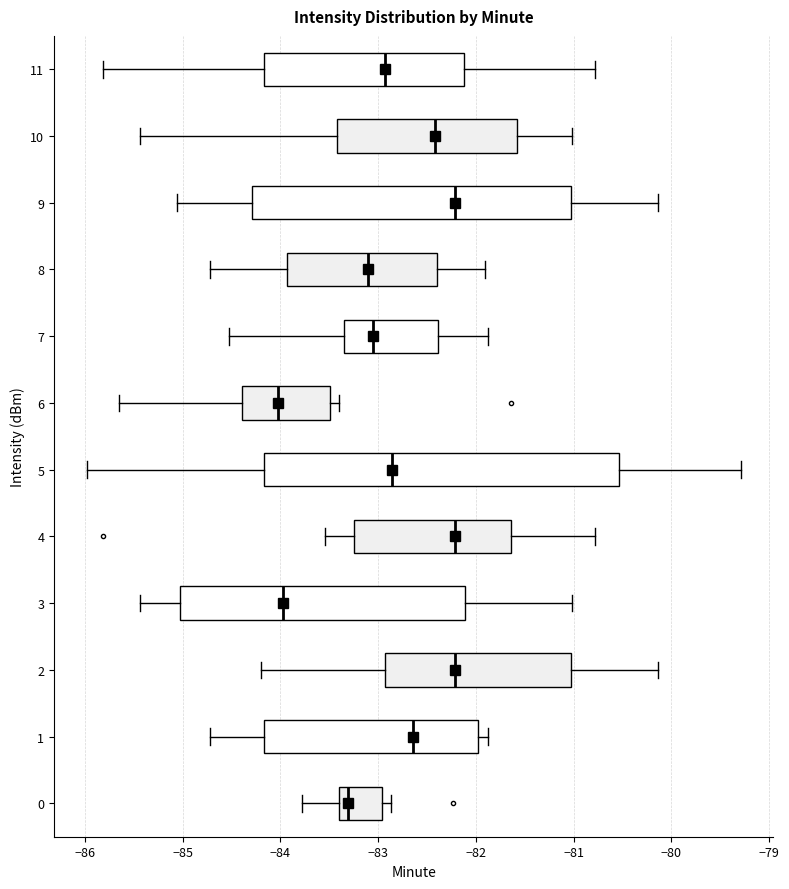

Which box is the widest, from its left edge to its right edge?

5